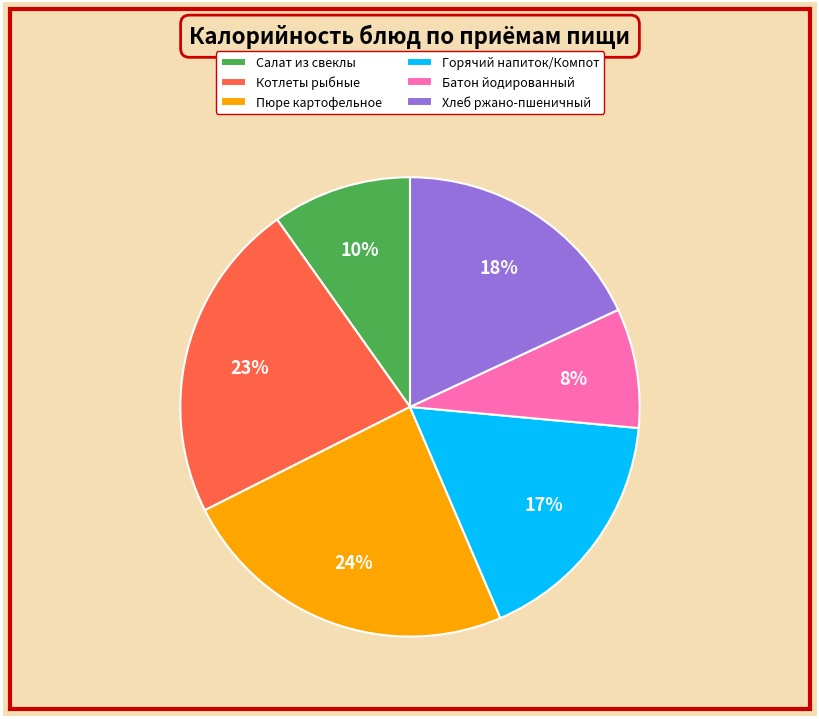

What is the largest slice in the pie chart?

Пюре картофельное